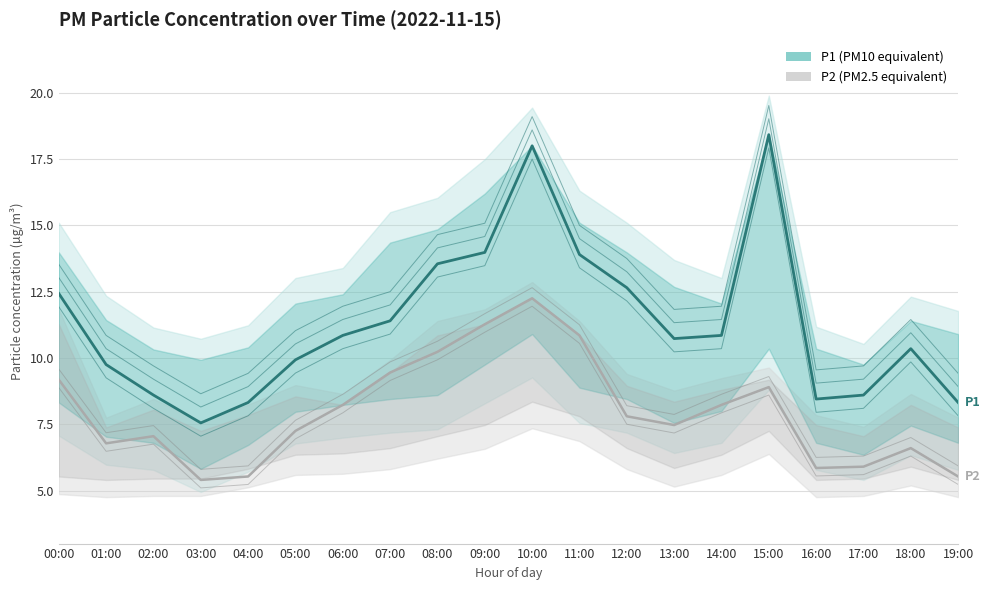

What is the minimum value shown in the chart?

5.4